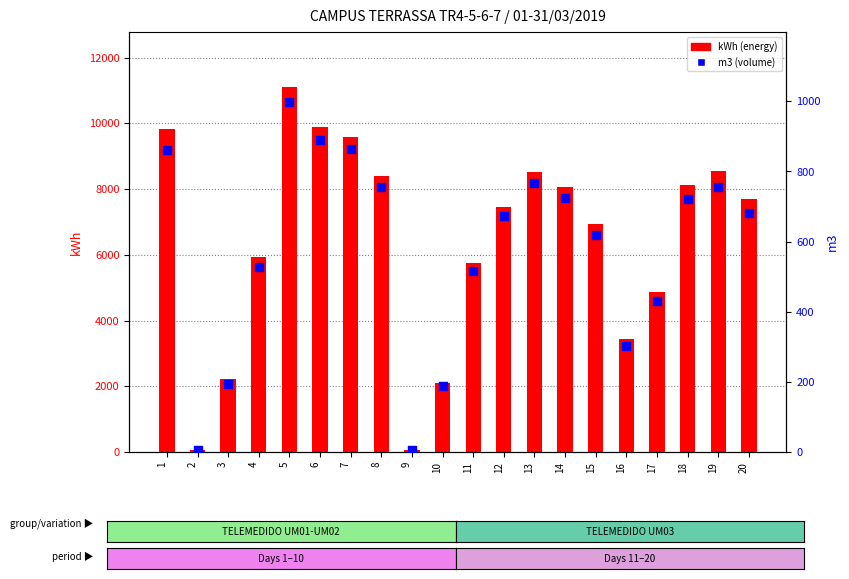

Which series has the widest spread of Y values?

kWh (energy)